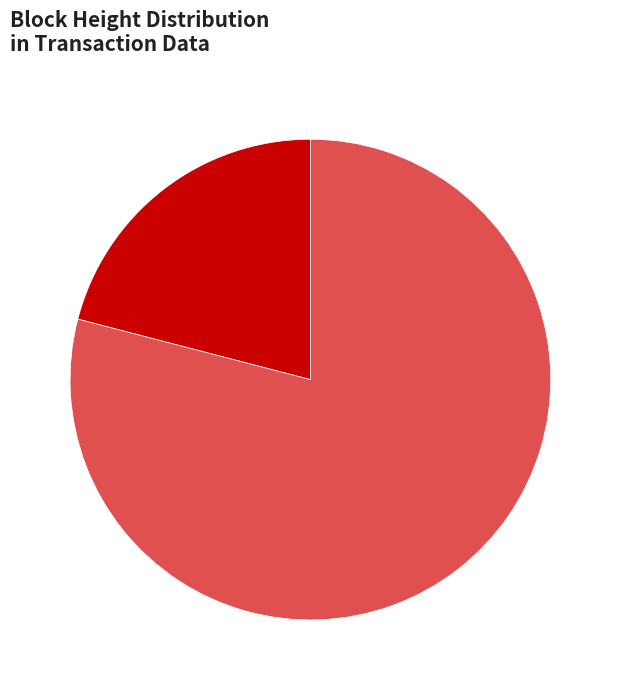

What is the ratio of the value at 702165 21% to the value at 702163 79%?

0.3